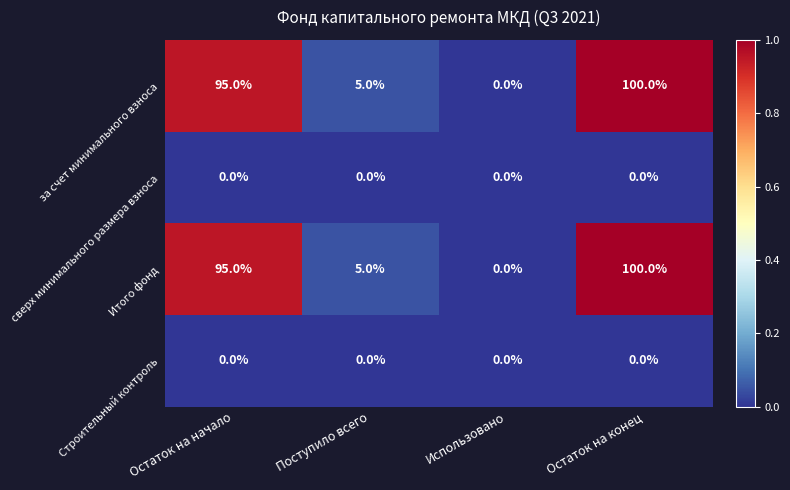

At which category is the sum across all series the highest?

Остаток на конец